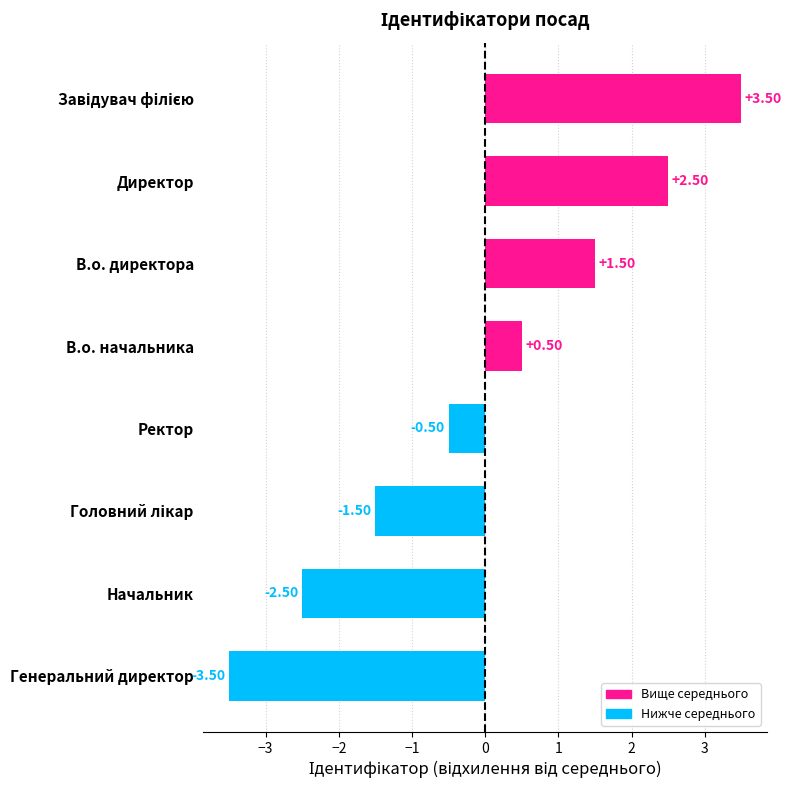

What is the sum of the values at Начальник and Ректор?

-3.0